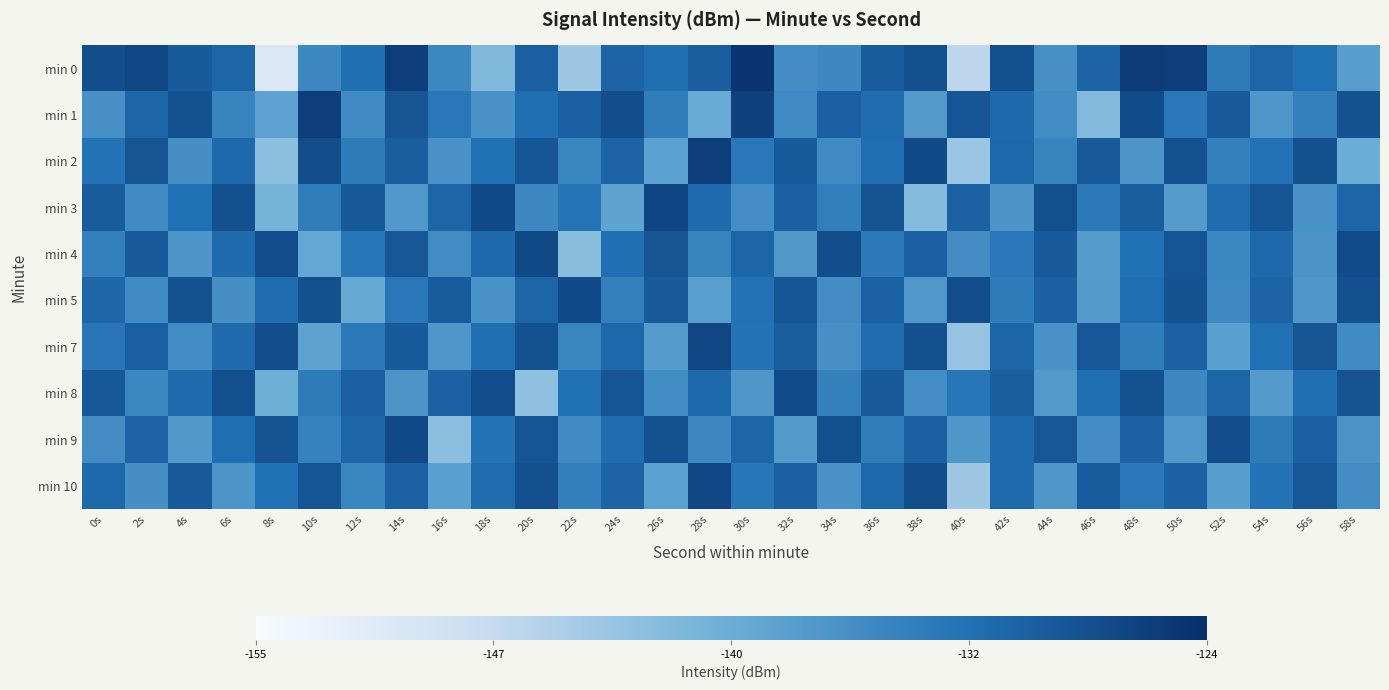

Reading left to right, list all the values displayed in this chart.

min 0: 0s=-127.6	2s=-126.7	4s=-129.3	6s=-130.4	8s=-150.5	10s=-134.7	12s=-131.5	14s=-125.8	16s=-134.6	18s=-141.2	20s=-129.8	22s=-143.7	24s=-130.3	26s=-131.6	28s=-129.7	30s=-124.5	32s=-135.5	34s=-134.7	36s=-129.4	38s=-127.8	40s=-146.5	42s=-127.8	44s=-135.9	46s=-130.2	48s=-125.4	50s=-125.6	52s=-133.1	54s=-130.4	56s=-131.7	58s=-137.5
min 1: 0s=-135.8	2s=-130.3	4s=-128.1	6s=-134.2	8s=-138.1	10s=-125.6	12s=-135.1	14s=-128.4	16s=-132.7	18s=-136.0	20s=-131.5	22s=-129.8	24s=-127.6	26s=-133.4	28s=-139.2	30s=-126.1	32s=-134.9	34s=-129.7	36s=-131.2	38s=-137.0	40s=-128.5	42s=-130.9	44s=-135.3	46s=-141.5	48s=-127.3	50s=-132.8	52s=-129.1	54s=-136.7	56s=-133.9	58s=-128.2
min 2: 0s=-132.1	2s=-128.4	4s=-135.7	6s=-130.9	8s=-142.3	10s=-127.5	12s=-133.2	14s=-129.6	16s=-136.1	18s=-131.8	20s=-128.7	22s=-134.5	24s=-130.2	26s=-137.9	28s=-125.8	30s=-132.6	32s=-129.3	34s=-135.0	36s=-131.5	38s=-127.2	40s=-143.6	42s=-130.7	44s=-134.2	46s=-129.0	48s=-136.4	50s=-128.1	52s=-133.7	54s=-131.9	56s=-127.8	58s=-139.5
min 3: 0s=-129.4	2s=-135.1	4s=-131.7	6s=-127.9	8s=-140.5	10s=-133.3	12s=-128.9	14s=-136.8	16s=-130.5	18s=-127.1	20s=-134.7	22s=-132.2	24s=-138.4	26s=-126.6	28s=-131.0	30s=-135.6	32s=-129.8	34s=-133.5	36s=-128.3	38s=-141.7	40s=-130.1	42s=-136.3	44s=-127.7	46s=-132.9	48s=-129.5	50s=-137.2	52s=-131.3	54s=-128.6	56s=-135.9	58s=-130.4
min 4: 0s=-133.8	2s=-129.2	4s=-136.5	6s=-131.1	8s=-127.4	10s=-138.7	12s=-132.4	14s=-128.8	16s=-135.2	18s=-130.8	20s=-127.0	22s=-142.1	24s=-131.6	26s=-128.4	28s=-134.1	30s=-130.3	32s=-136.9	34s=-127.6	36s=-133.0	38s=-129.7	40s=-135.5	42s=-132.8	44s=-129.1	46s=-137.4	48s=-131.8	50s=-128.5	52s=-134.6	54s=-130.9	56s=-136.2	58s=-127.3
min 5: 0s=-130.6	2s=-134.9	4s=-128.2	6s=-135.7	8s=-131.3	10s=-127.8	12s=-139.1	14s=-132.7	16s=-129.4	18s=-136.0	20s=-130.5	22s=-127.2	24s=-133.8	26s=-129.1	28s=-137.6	30s=-131.9	32s=-128.7	34s=-135.4	36s=-130.1	38s=-136.8	40s=-127.5	42s=-133.2	44s=-129.9	46s=-137.1	48s=-131.5	50s=-128.2	52s=-134.8	54s=-130.2	56s=-136.7	58s=-127.9
min 7: 0s=-132.5	2s=-129.8	4s=-135.3	6s=-131.0	8s=-127.6	10s=-138.2	12s=-132.9	14s=-129.3	16s=-136.7	18s=-131.4	20s=-128.1	22s=-134.4	24s=-130.7	26s=-137.3	28s=-126.9	30s=-132.1	32s=-129.5	34s=-135.8	36s=-131.2	38s=-127.9	40s=-143.2	42s=-130.5	44s=-136.1	46s=-128.8	48s=-133.4	50s=-130.0	52s=-137.7	54s=-131.7	56s=-128.4	58s=-135.1
min 8: 0s=-128.9	2s=-134.6	4s=-131.1	6s=-127.7	8s=-139.8	10s=-133.1	12s=-129.7	14s=-136.4	16s=-130.1	18s=-127.4	20s=-142.7	22s=-131.8	24s=-128.5	26s=-135.2	28s=-130.8	30s=-136.6	32s=-127.3	34s=-133.9	36s=-129.2	38s=-135.6	40s=-132.3	42s=-129.6	44s=-137.0	46s=-131.4	48s=-128.1	50s=-134.7	52s=-130.4	54s=-137.1	56s=-131.6	58s=-128.3
min 9: 0s=-135.5	2s=-130.2	4s=-136.9	6s=-131.6	8s=-128.3	10s=-134.0	12s=-130.6	14s=-127.1	16s=-142.4	18s=-132.0	20s=-128.6	22s=-135.1	24s=-131.2	26s=-128.0	28s=-134.7	30s=-130.3	32s=-137.0	34s=-127.7	36s=-133.3	38s=-129.9	40s=-136.6	42s=-131.1	44s=-128.8	46s=-135.4	48s=-130.0	50s=-136.8	52s=-127.5	54s=-133.1	56s=-129.8	58s=-136.2
min 10: 0s=-130.9	2s=-135.7	4s=-129.1	6s=-136.4	8s=-131.8	10s=-128.6	12s=-134.3	14s=-130.0	16s=-137.7	18s=-131.2	20s=-127.9	22s=-133.6	24s=-130.2	26s=-137.9	28s=-126.8	30s=-132.4	32s=-129.7	34s=-136.1	36s=-130.8	38s=-127.5	40s=-143.9	42s=-131.0	44s=-136.7	46s=-129.4	48s=-132.8	50s=-130.1	52s=-137.5	54s=-132.0	56s=-128.8	58s=-135.5